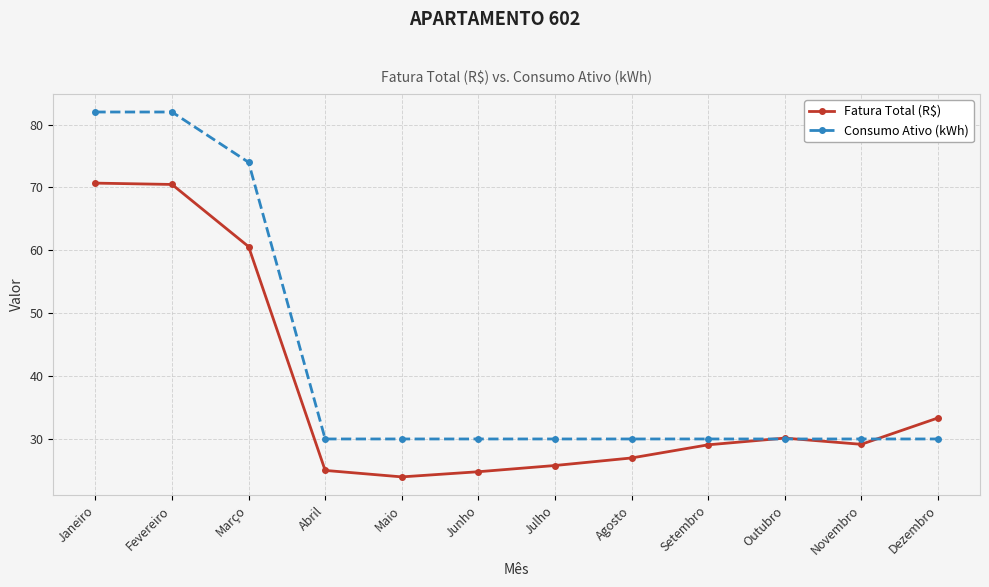

The value of Consumo Ativo (kWh) at Fevereiro is 82.0. True or false?

True